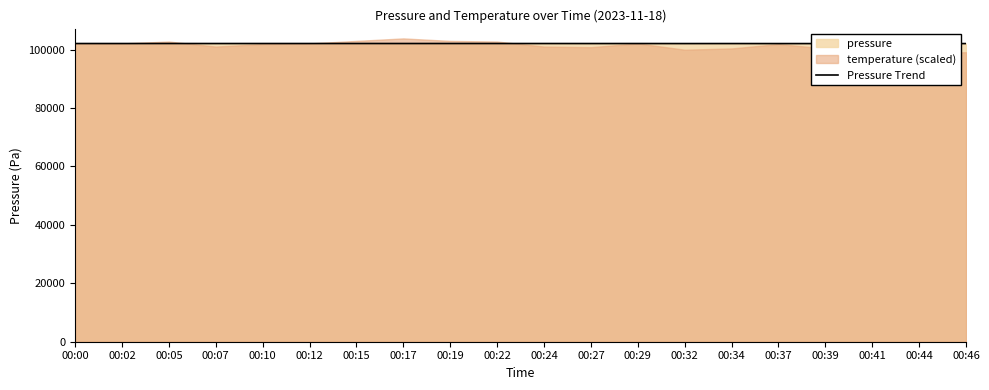

How many interior local valleys (lower than both neighbors) does the data have?

8